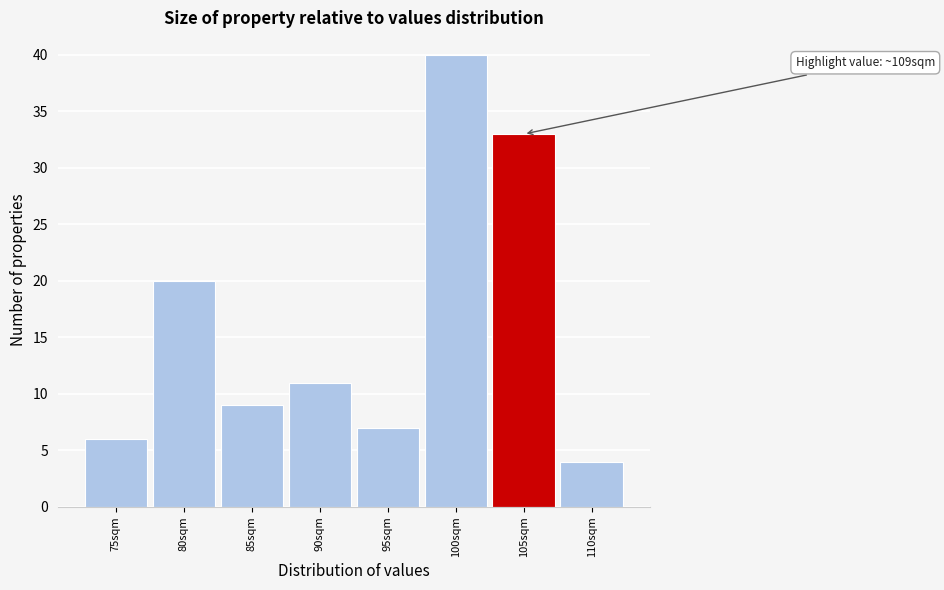

Reading right to left, transcribe all the data shown in this chart.

110sqm=4	105sqm=33	100sqm=40	95sqm=7	90sqm=11	85sqm=9	80sqm=20	75sqm=6